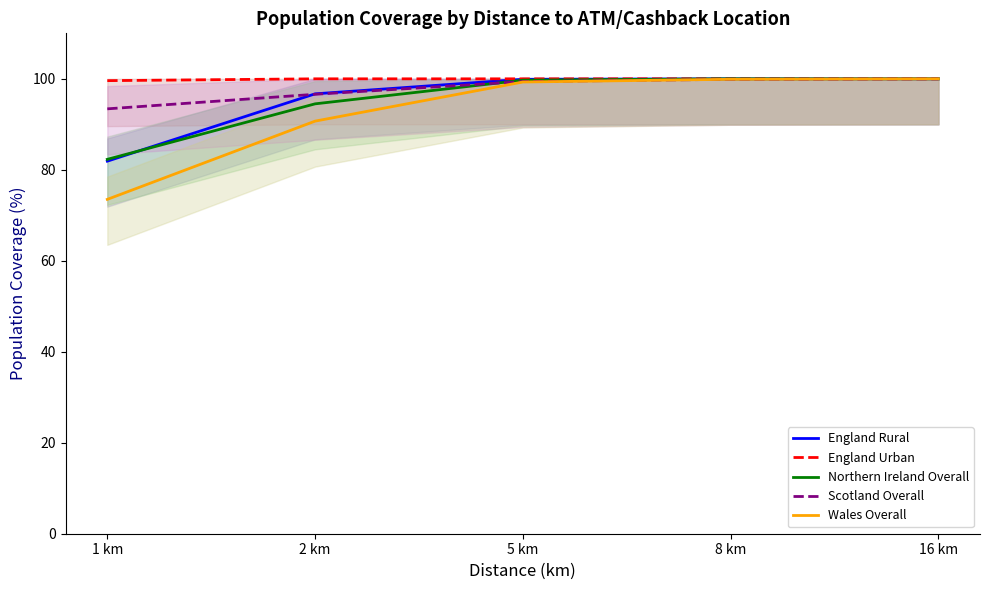

What is the total value across all series at 8 km?

499.8